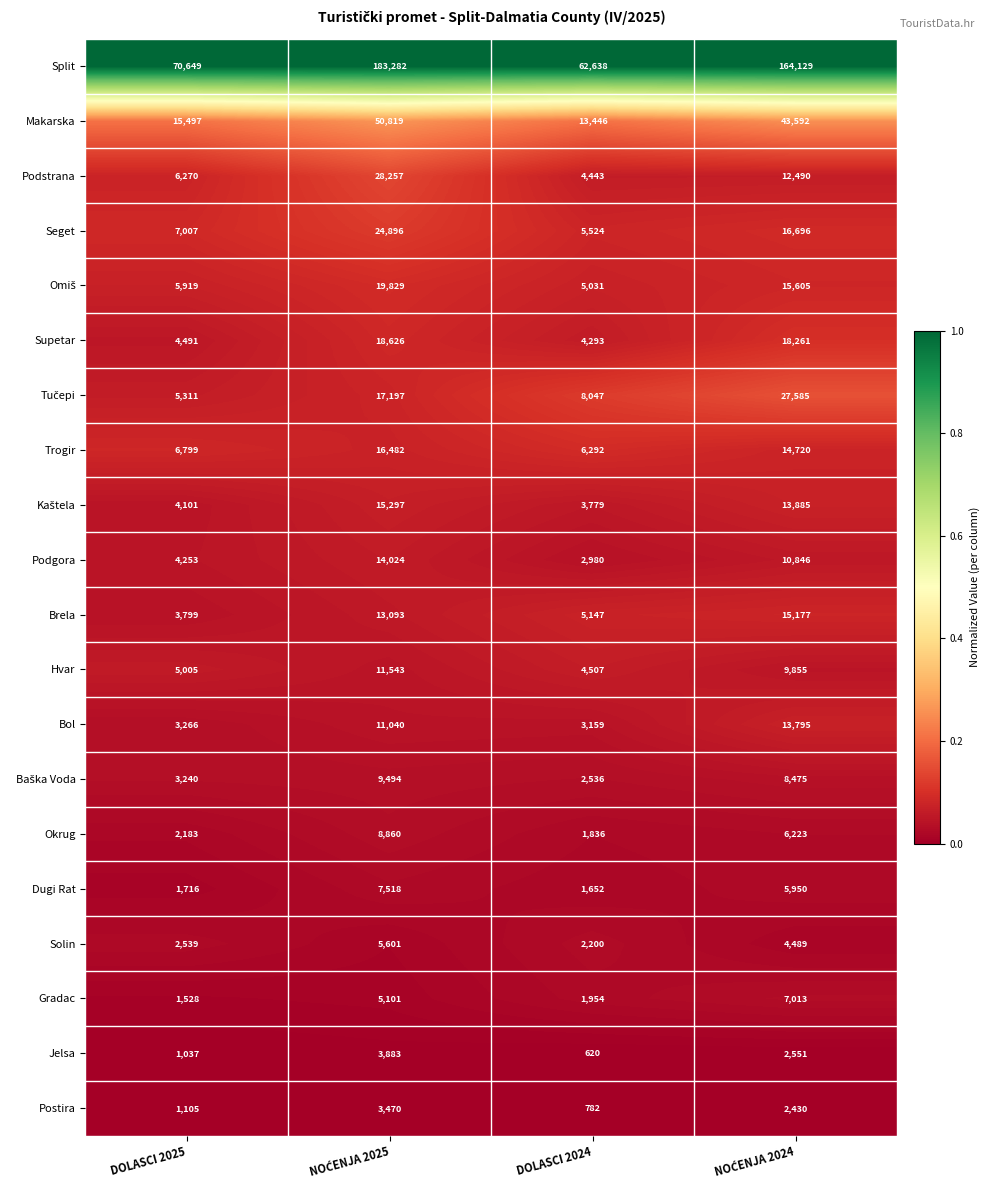

Is it true that Solin equals 3418 at DOLASCI 2024?

False